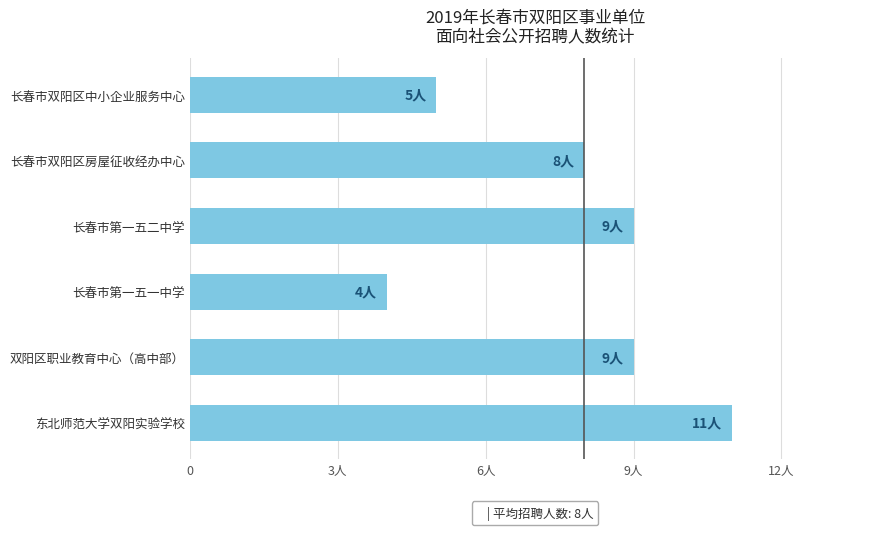

At which category does the chart reach its minimum across all series?

长春市第一五一中学